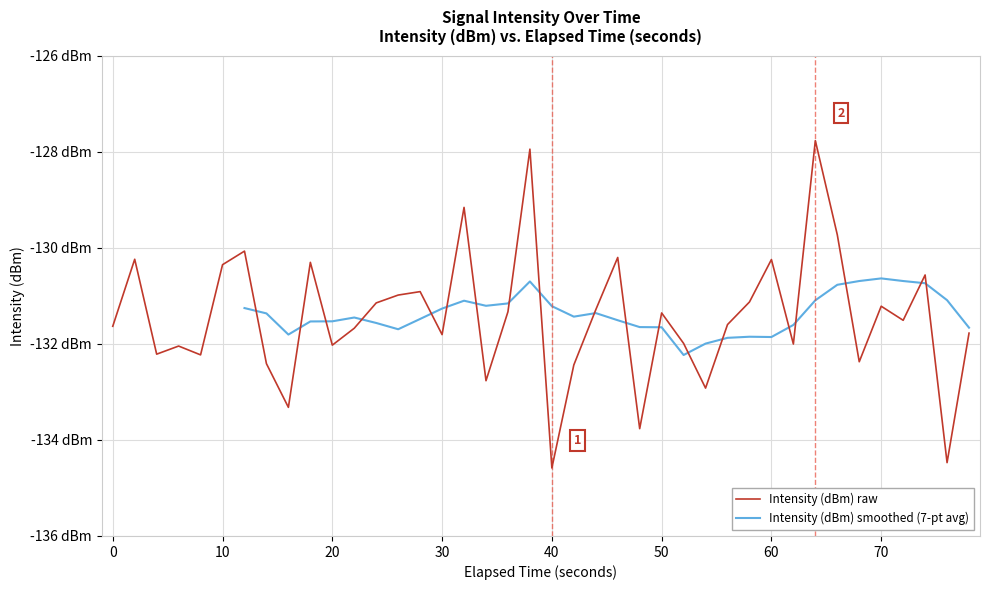

True or false: the data shows -132.0 at 20.

True